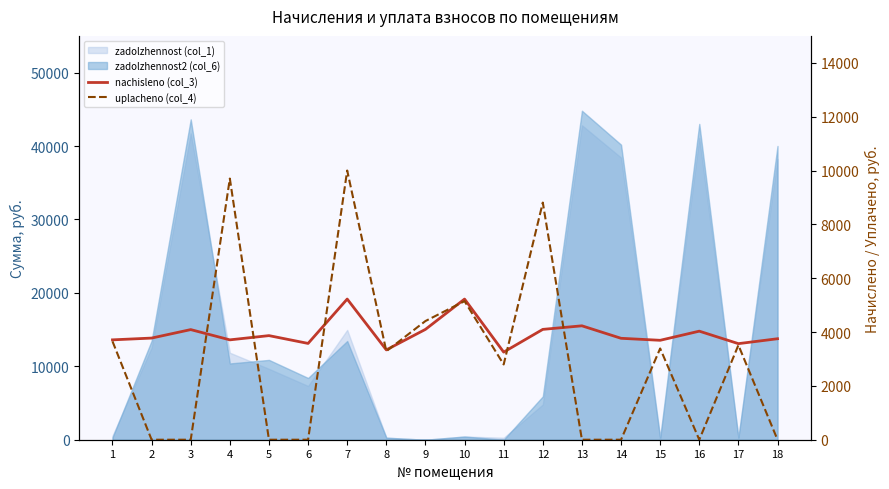

Where do uplacheno (col_4) and nachisleno (col_3) first cross each other?

3 and 4